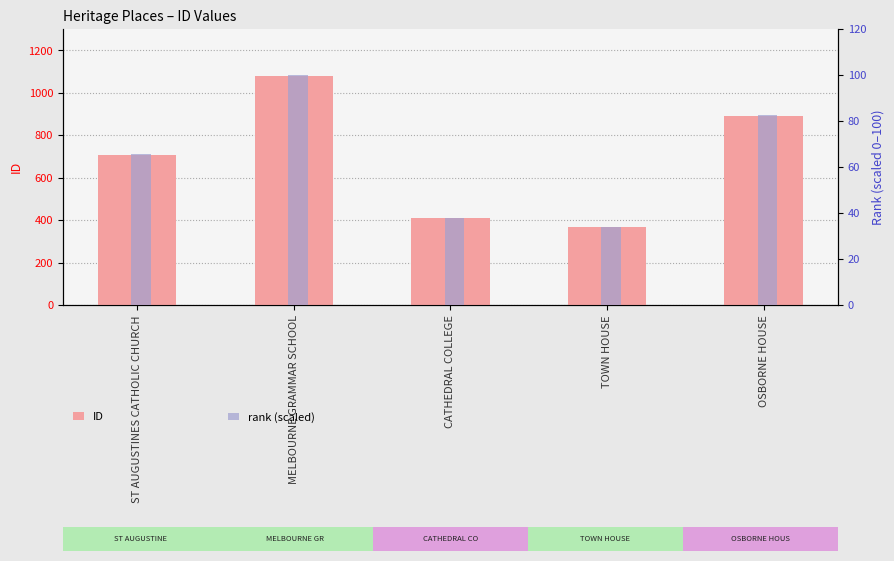

What is the smallest value displayed?

34.0